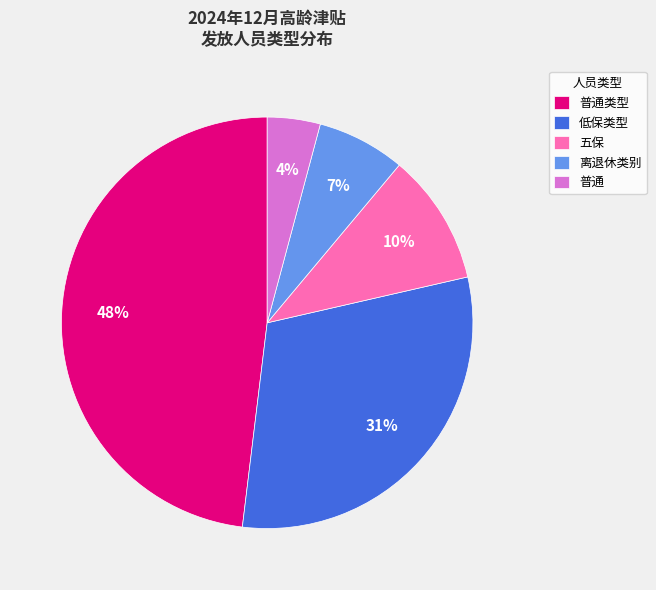

To the nearest percent, what percentage of the pie is 五保?

10%